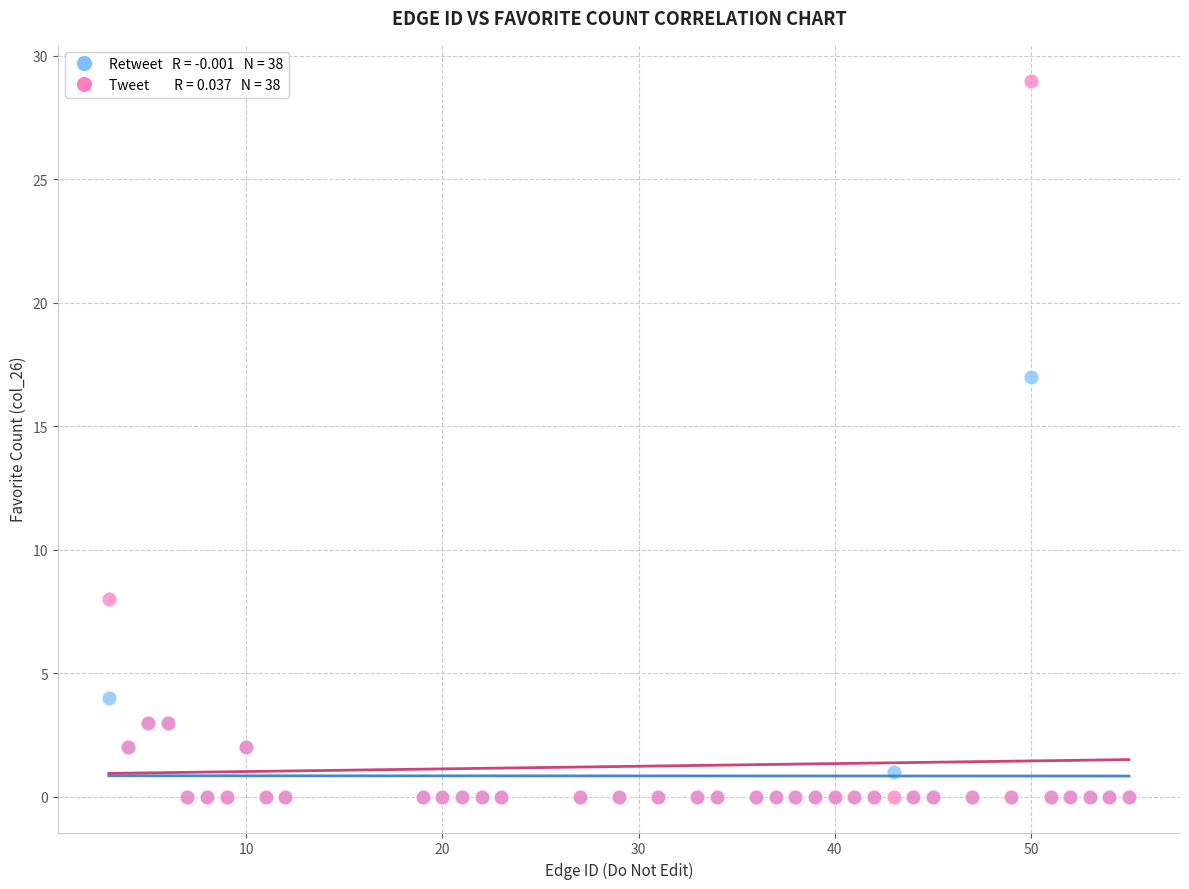

Across all series, what Y value is closest to 14?

17